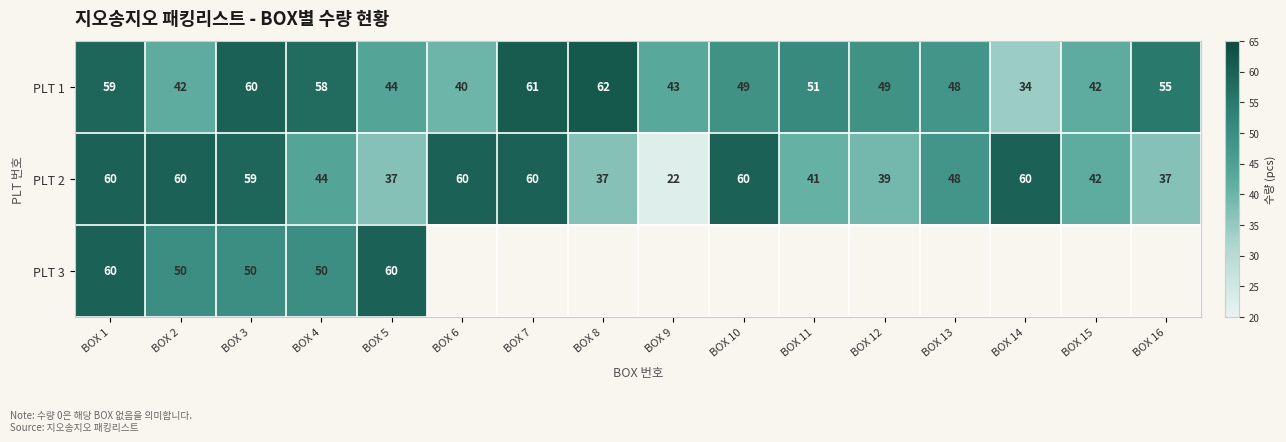

What is the maximum value shown in the chart?

62.0